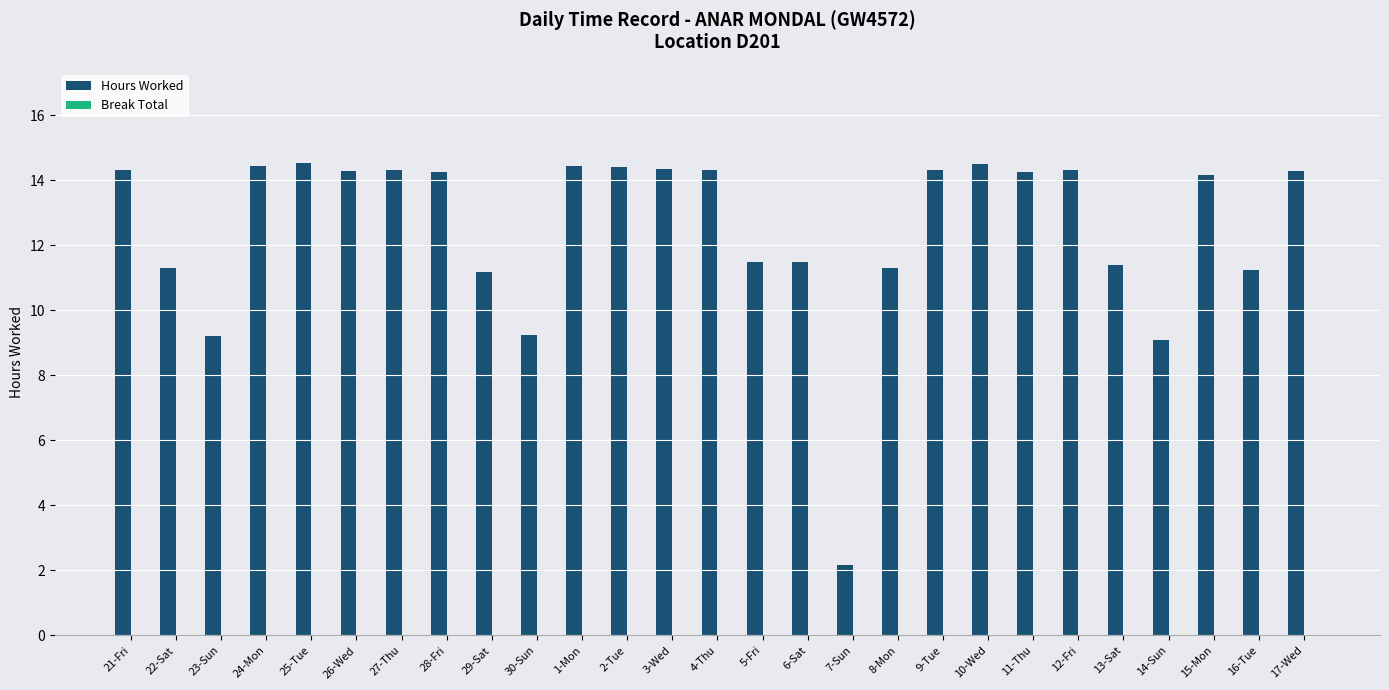

What is the maximum value shown in the chart?

14.5